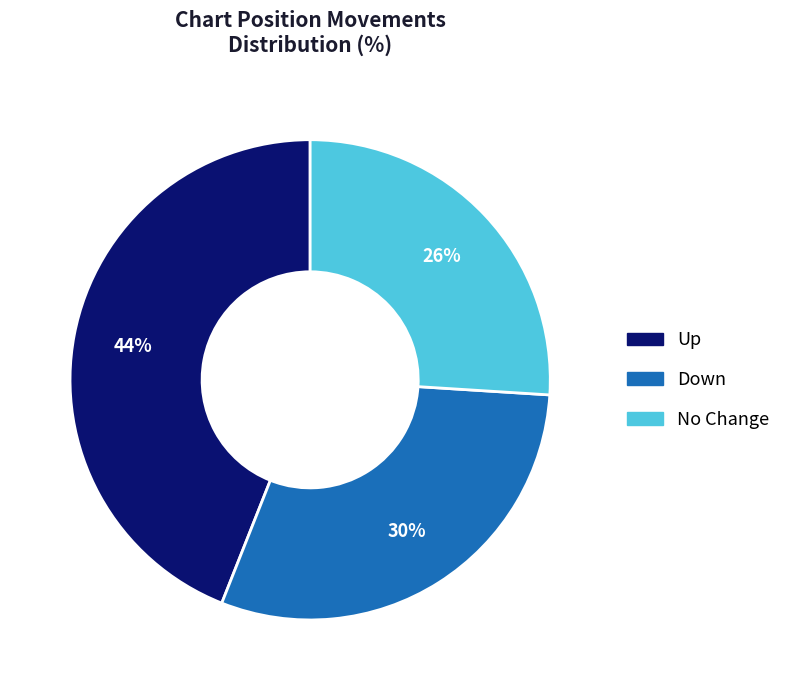

Is there any slice that represents more than half of the pie?

No